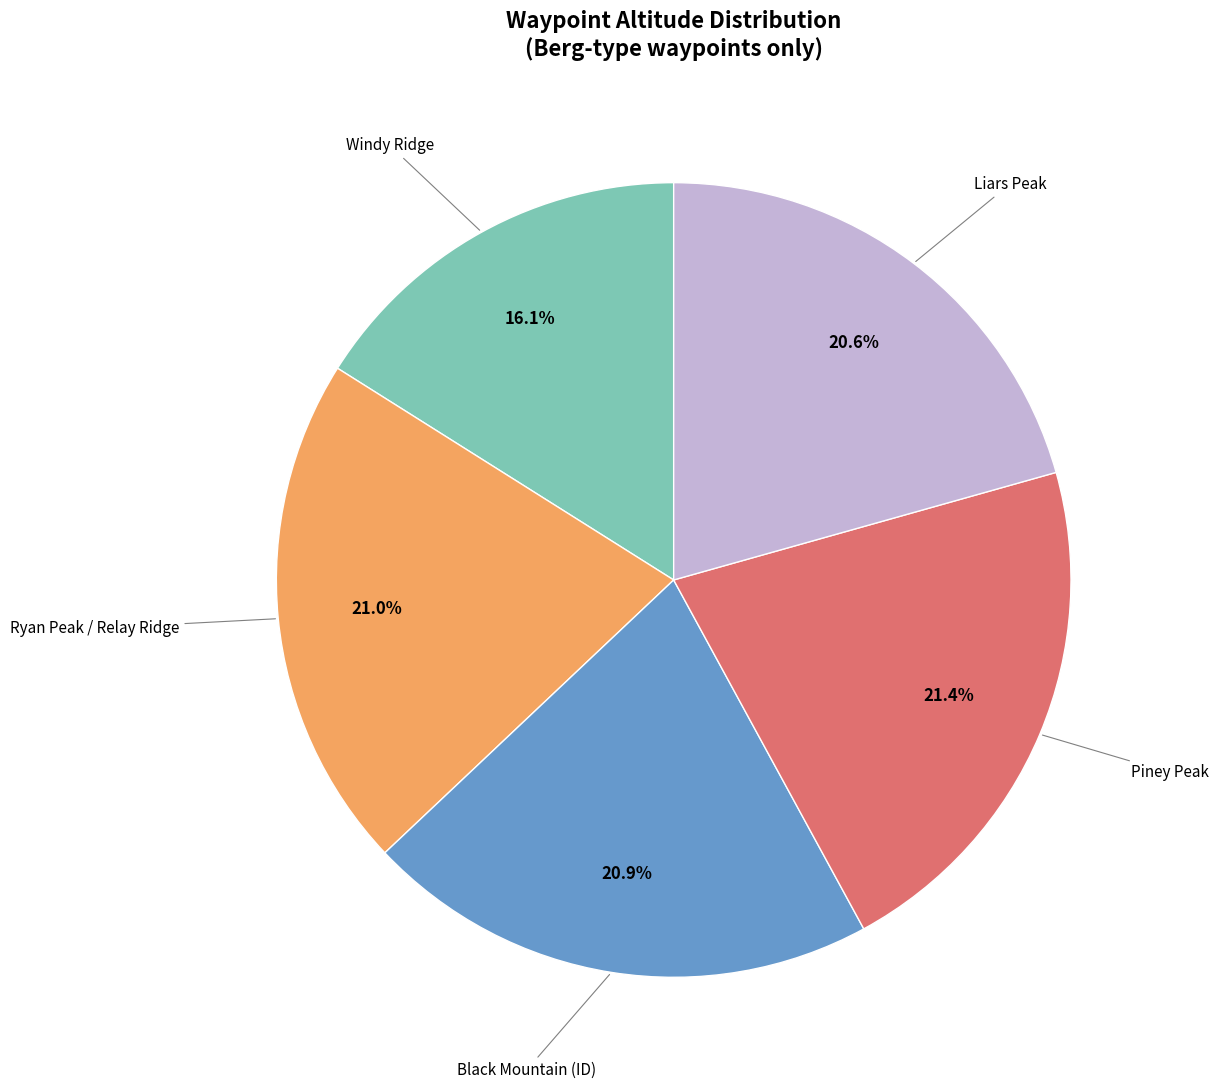

Does any single category account for the majority?

No